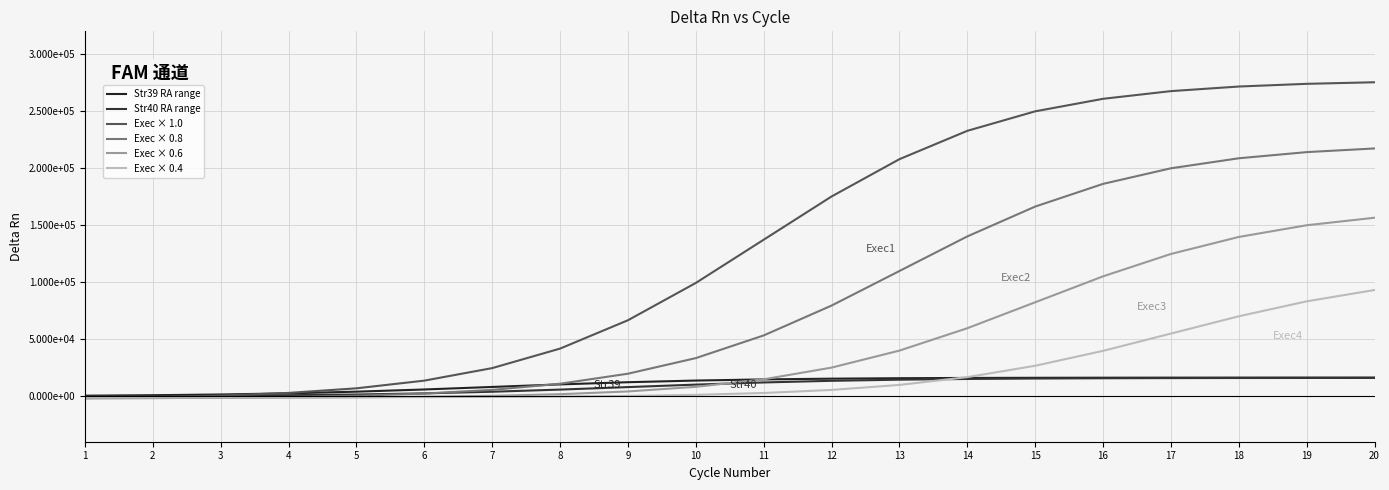

True or false: Str39 RA range and Str40 RA range intersect in this chart.

False